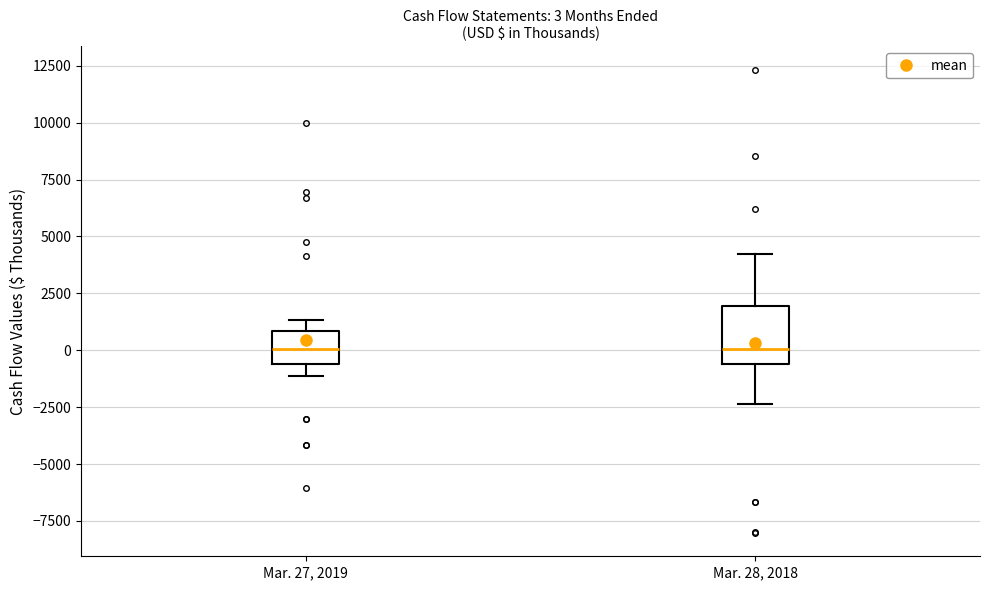

Comparing the boxes themselves (not the whiskers), which one is the tallest?

Mar. 28, 2018